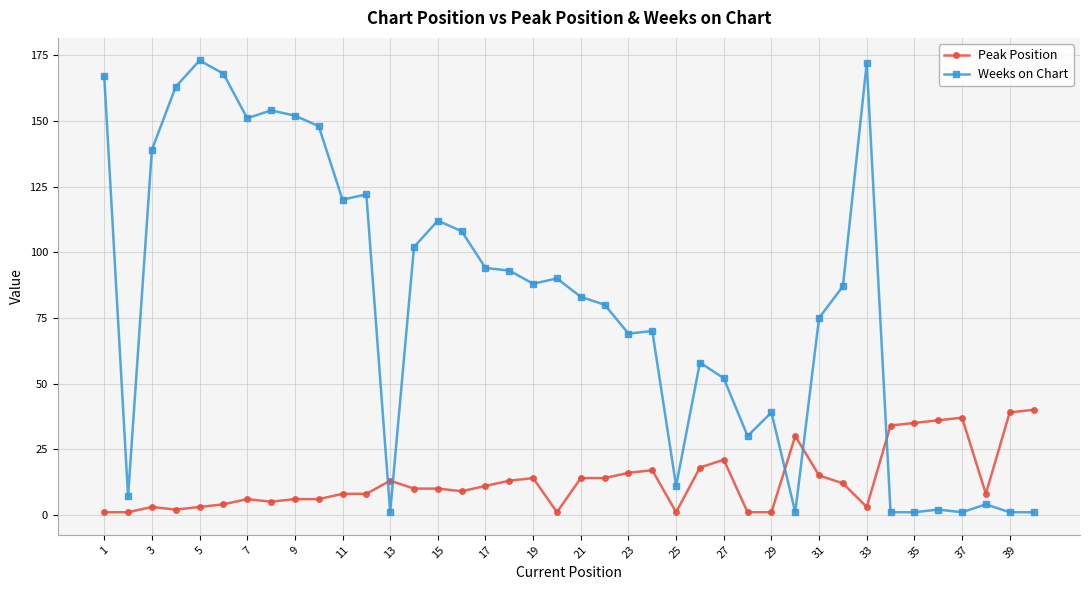

What is the difference between the maximum and minimum values in the Peak Position series?

39